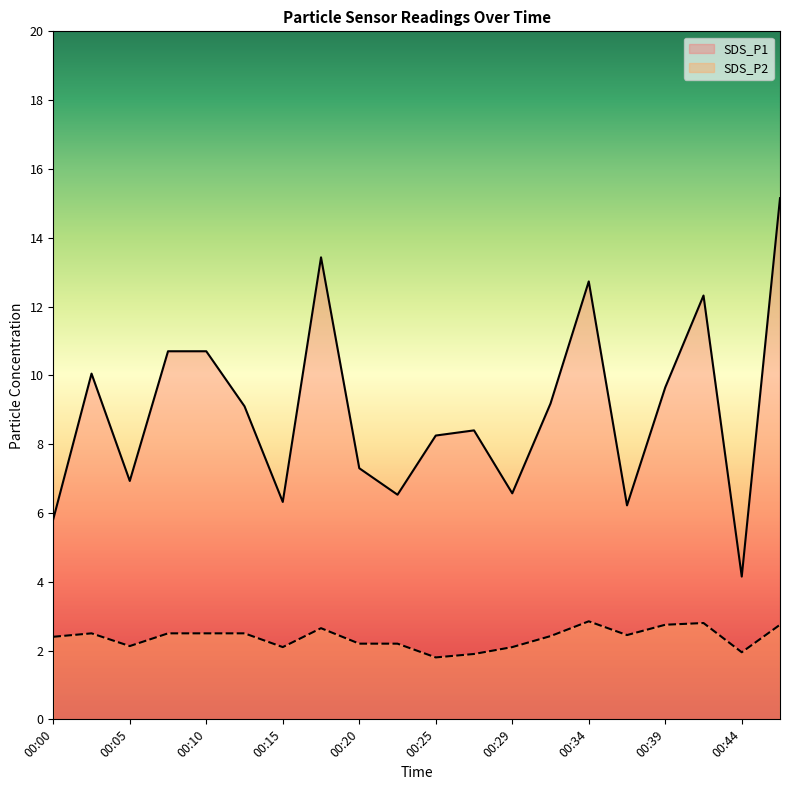

Where is the first local minimum for SDS_P1?

00:05